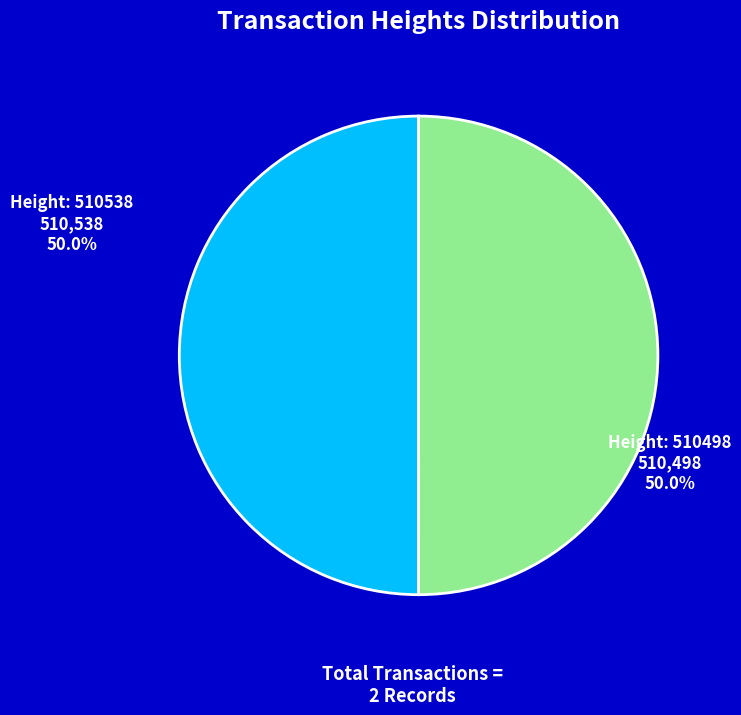

How many segments does this pie chart have?

2